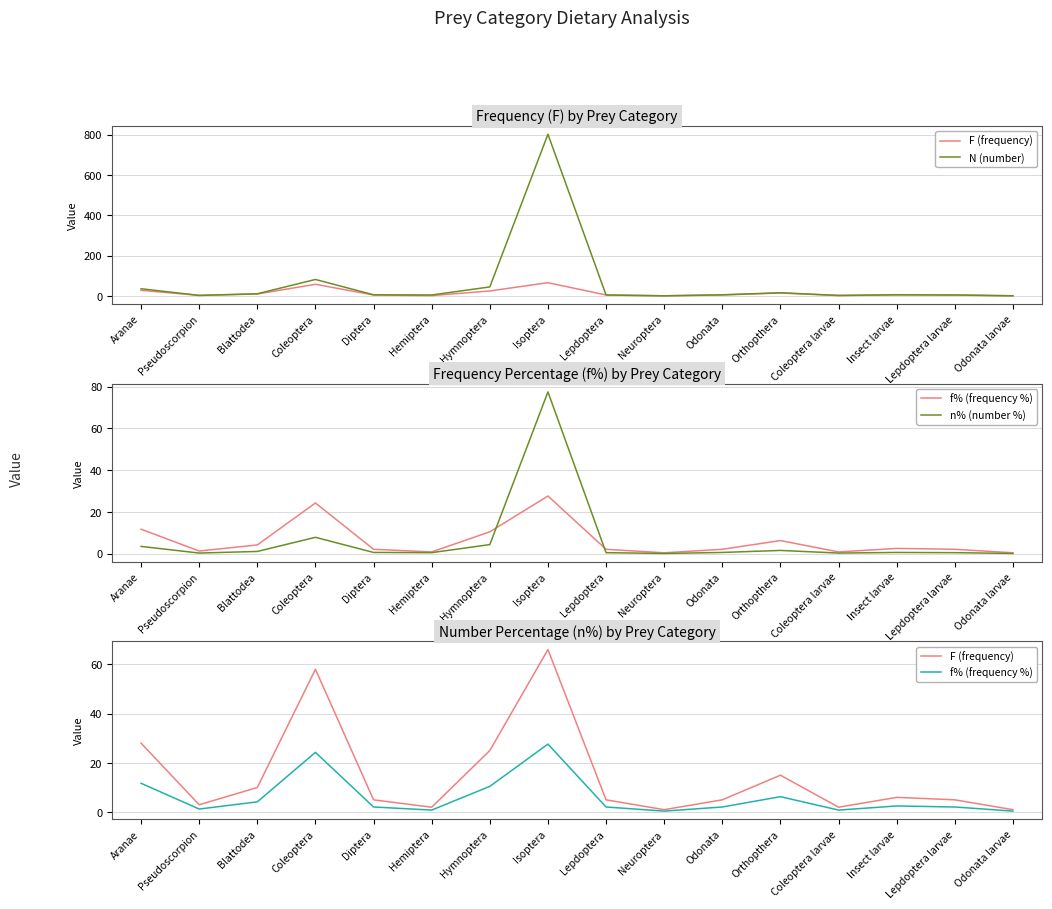

Which series has the widest spread of values?

N (number)